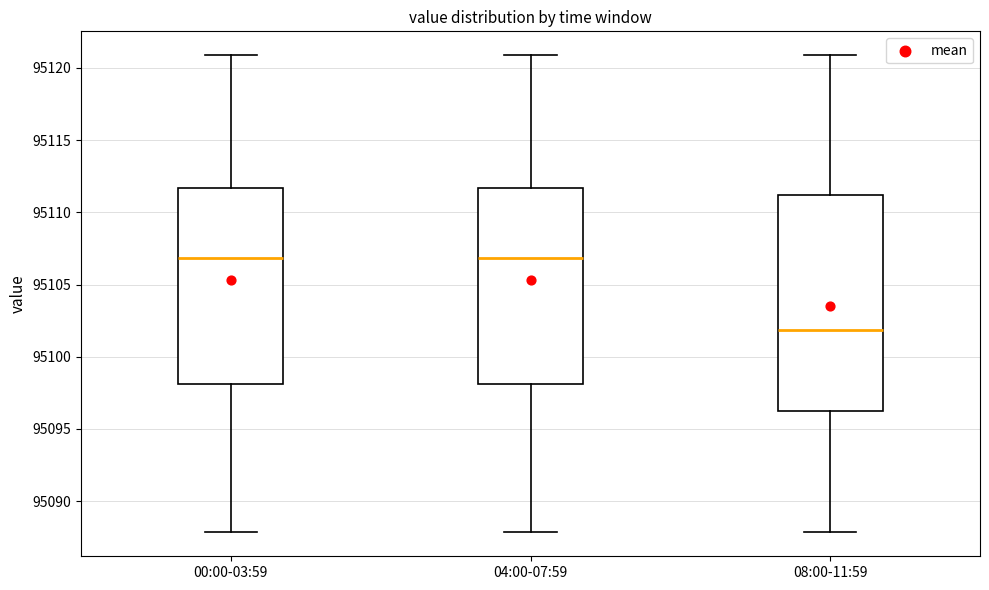

Reading left to right, read every box against the y-axis: the position of its median line, the range the box covers, and the ends of its whiskers. The values are not printed on the chart, so give them approximately, as read against the axis.

00:00-03:59: median 95107.0, box 95098.0 to 95111.5, whiskers 95088.0 to 95121.0
04:00-07:59: median 95107.0, box 95098.0 to 95111.5, whiskers 95088.0 to 95121.0
08:00-11:59: median 95102.0, box 95096.0 to 95111.0, whiskers 95088.0 to 95121.0